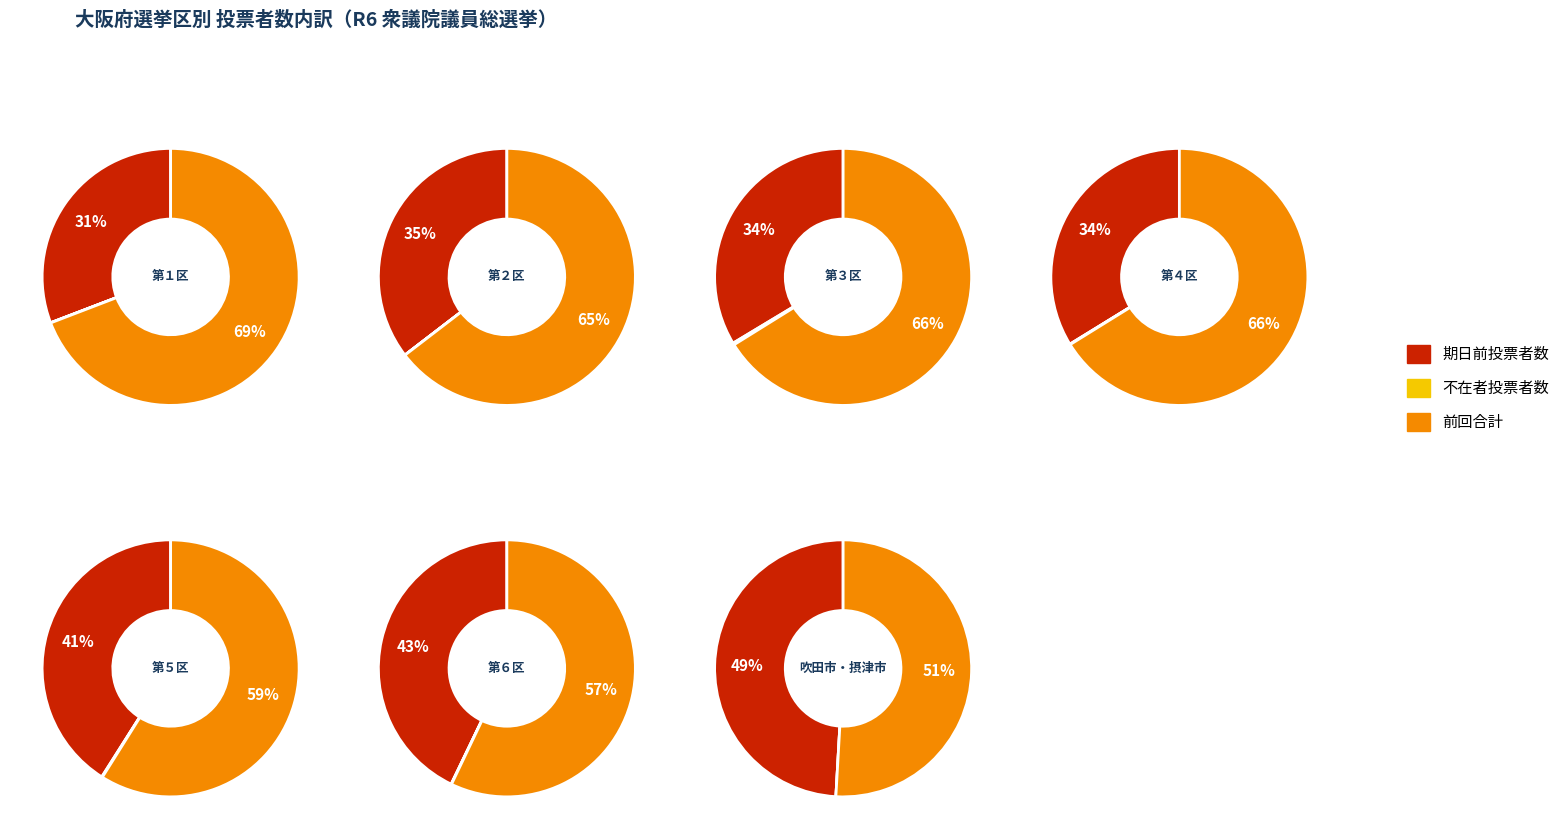

How much of the chart is everything except 6?

85.5%